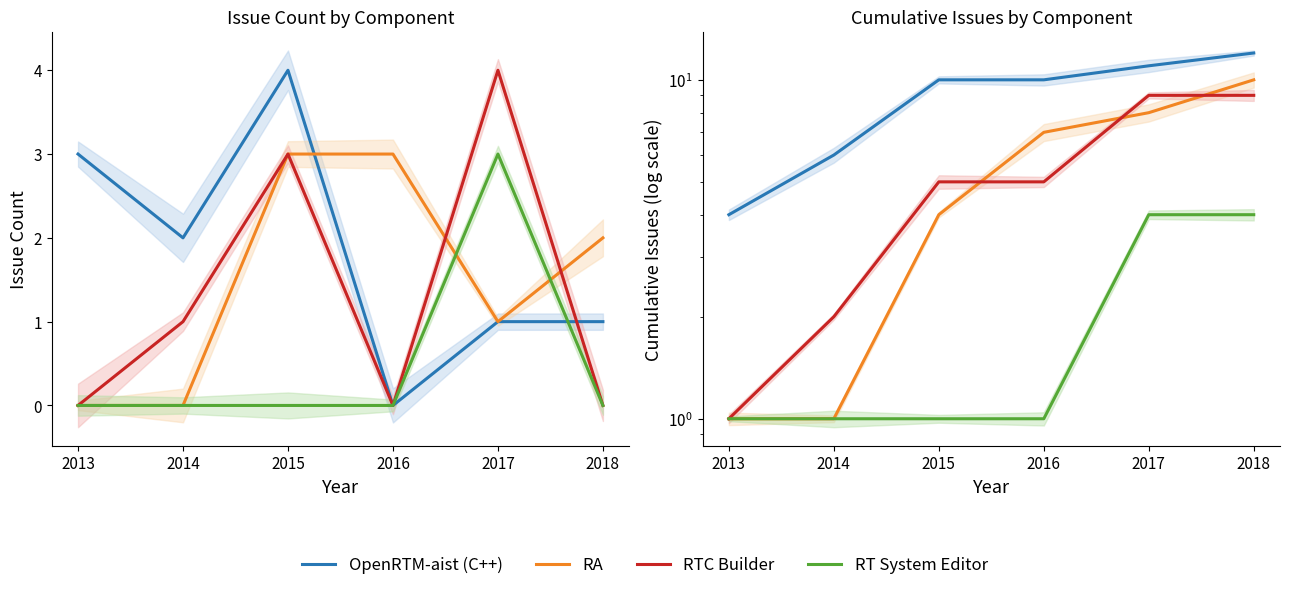

What is the difference between the highest and lowest values at 2015?

9